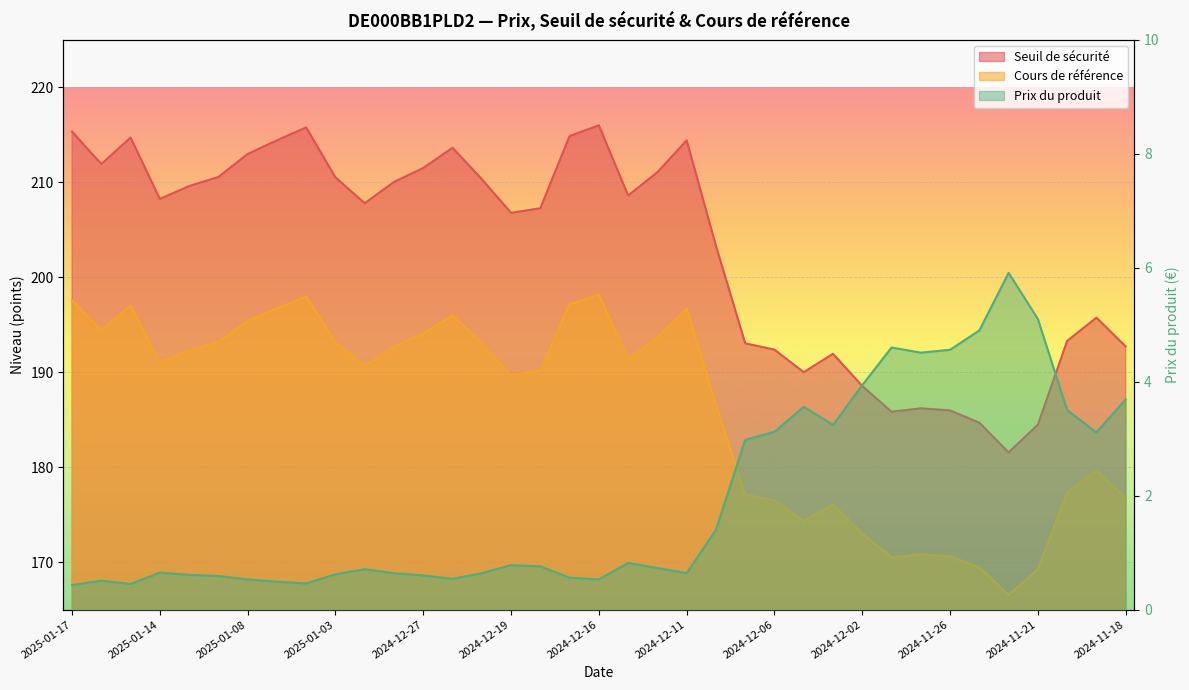

The Cours de référence series shows 276.8 at 2024-11-22. True or false?

False